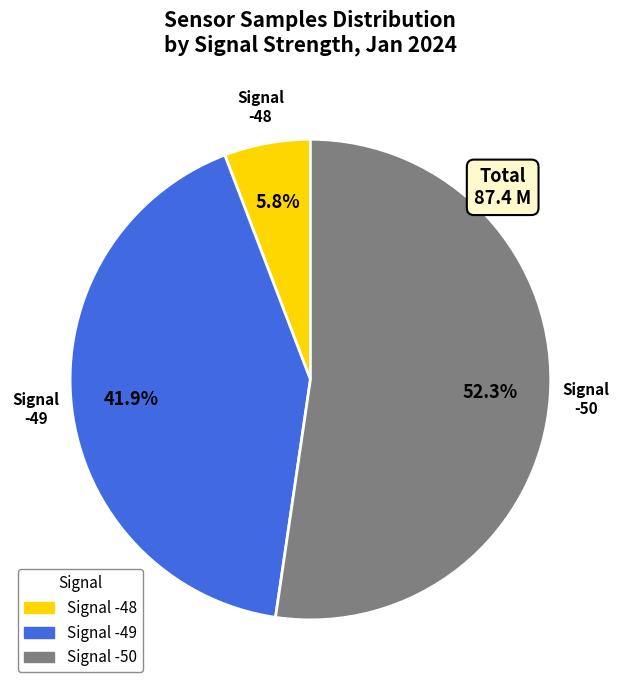

Is there a majority slice in this chart?

Yes